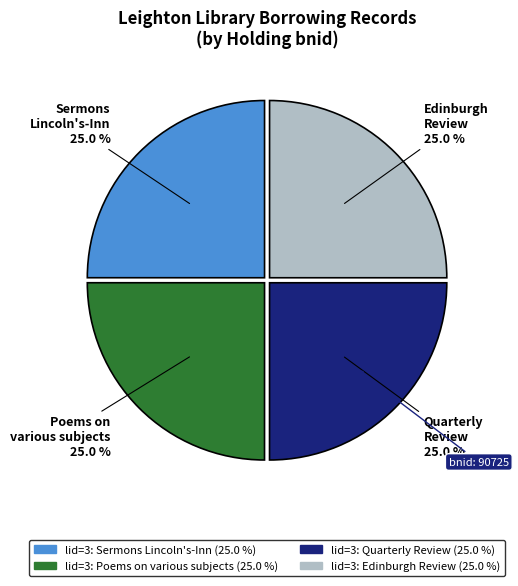

Does any single category account for the majority?

No